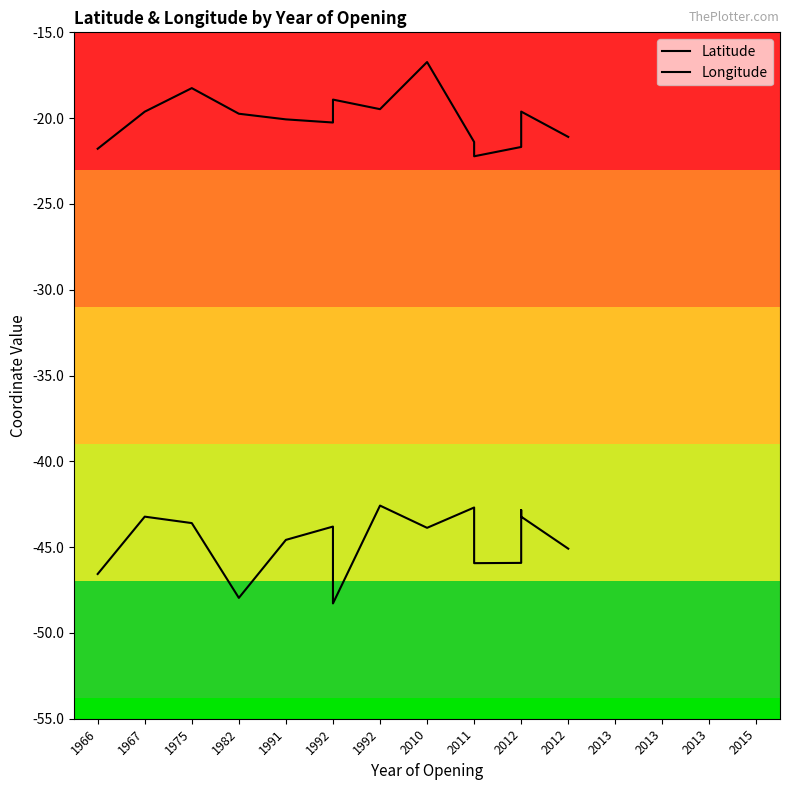

What is the sum of the Latitude values at 1975 and 2012?

-39.9